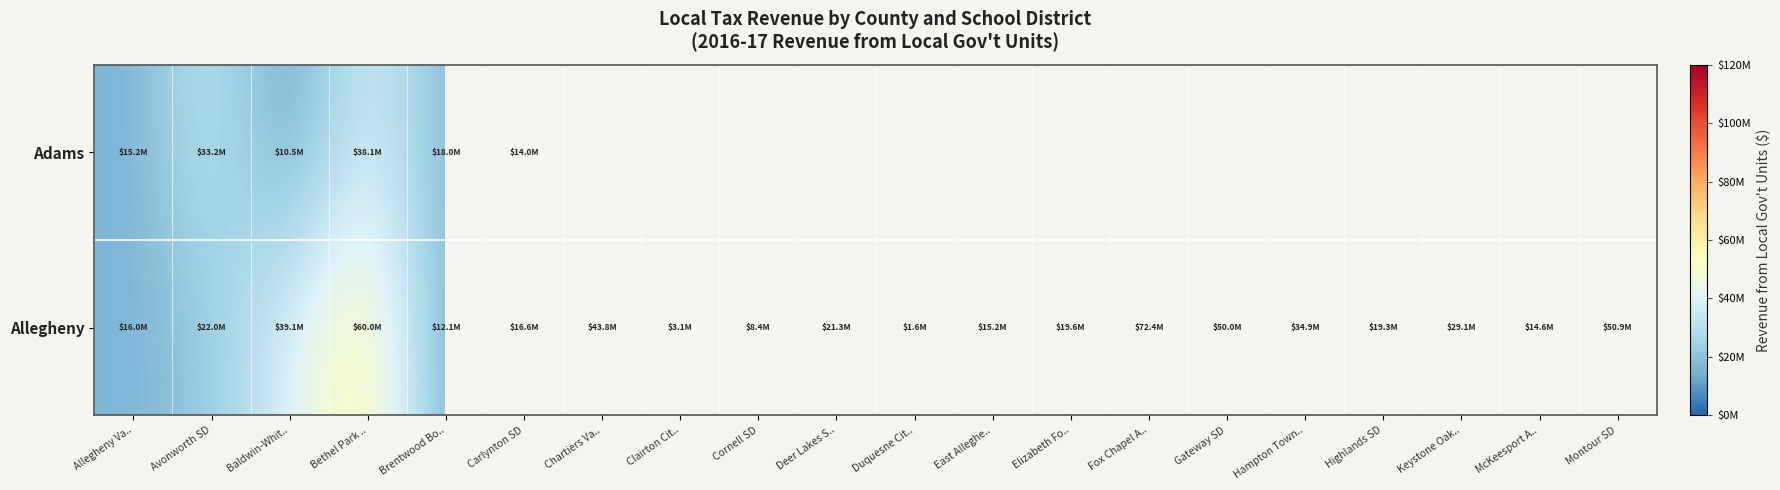

The Allegheny series shows 699546.4 at Duquesne Cit... True or false?

False